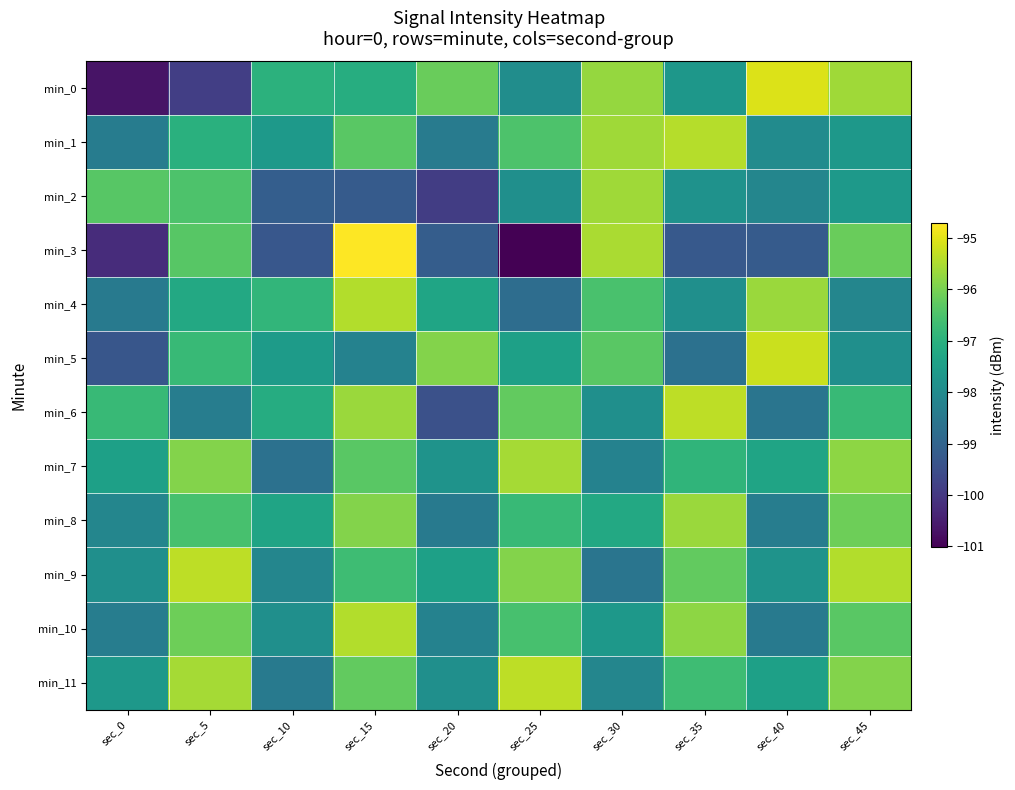

What is the spread (max minus min) of values at sec_5?

4.5